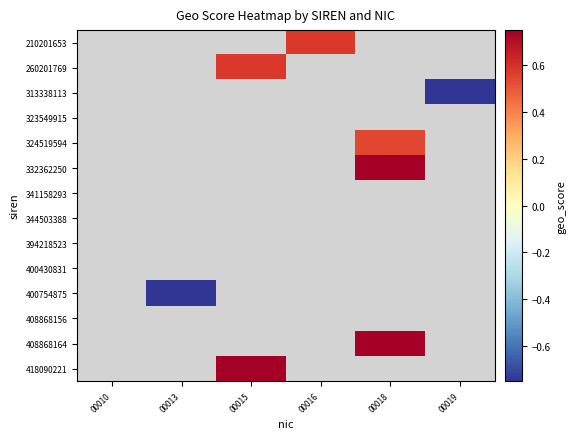

List the series in order of their overall mean, highest first.

210201653, 260201769, 313338113, 323549915, 324519594, 332362250, 341158293, 344503388, 394218523, 400430831, 400754875, 408868156, 408868164, 418090221